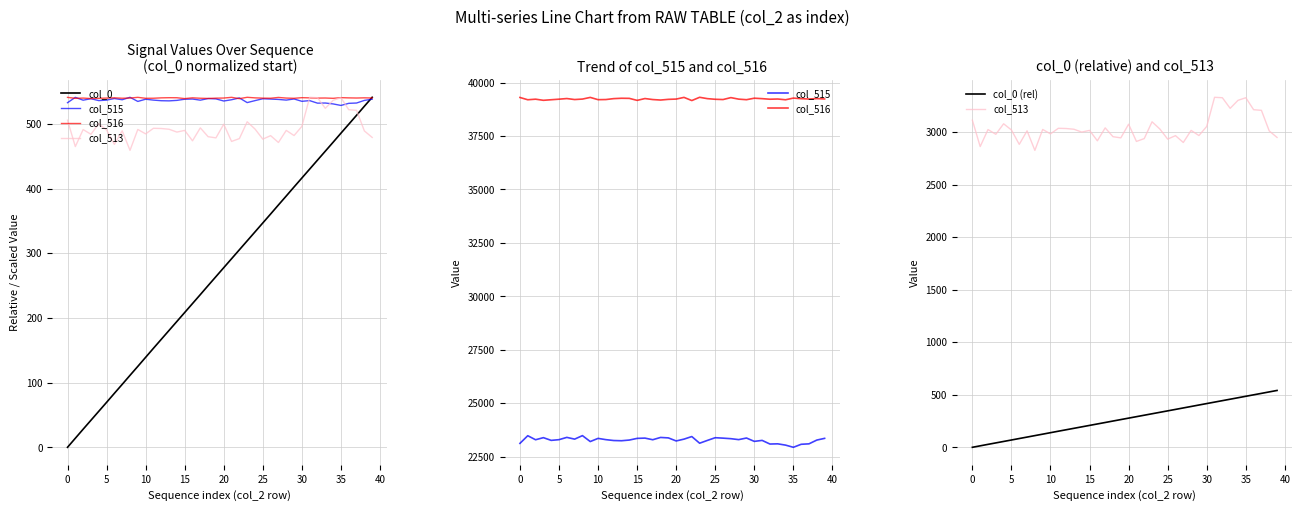

Is this an area chart (filled region under the line)?

No